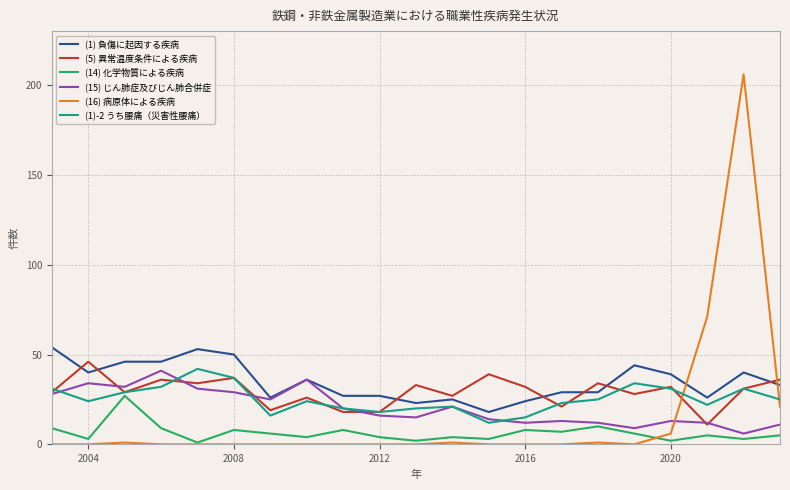

How many values in the (15) じん肺症及びじん肺合併症 series are below 16?

10